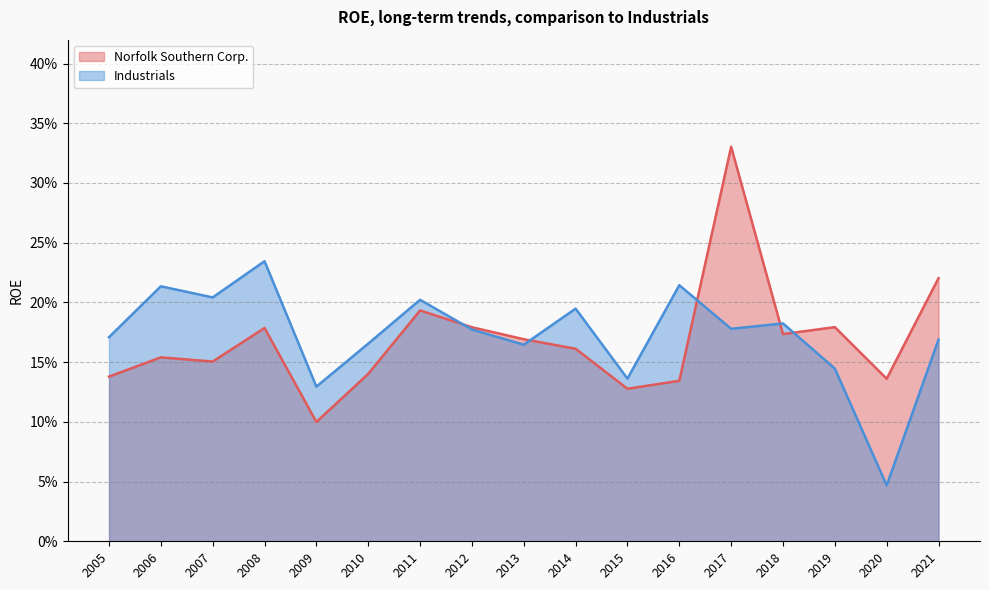

List the labels in order of Industrials value, smallest first.

2020, 2009, 2015, 2019, 2013, 2010, 2021, 2005, 2012, 2017, 2018, 2014, 2011, 2007, 2006, 2016, 2008